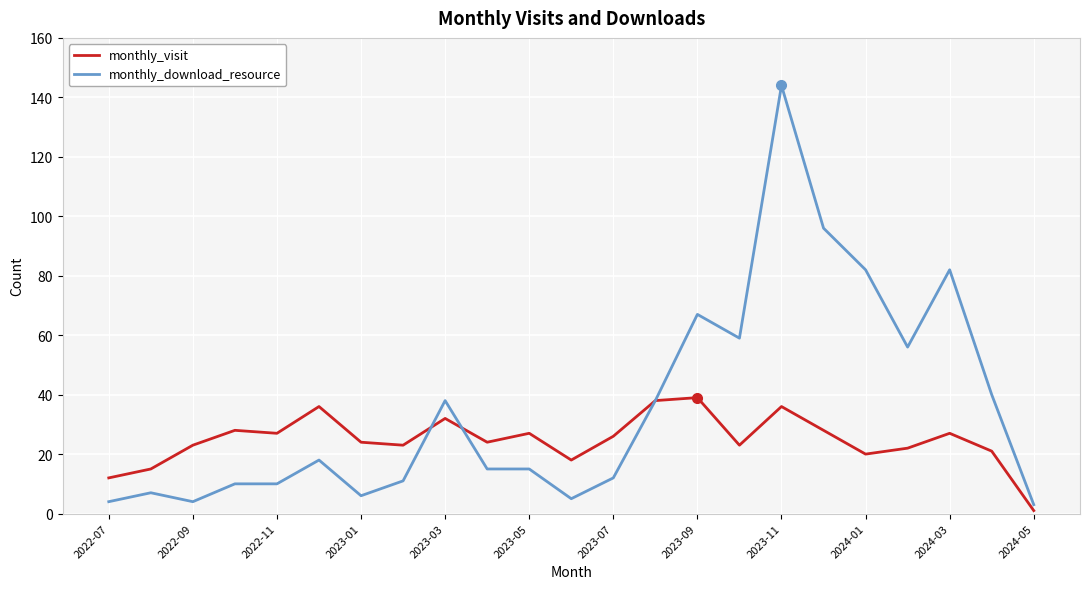

Rank the series by their maximum value, from lowest to highest.

monthly_visit, monthly_download_resource